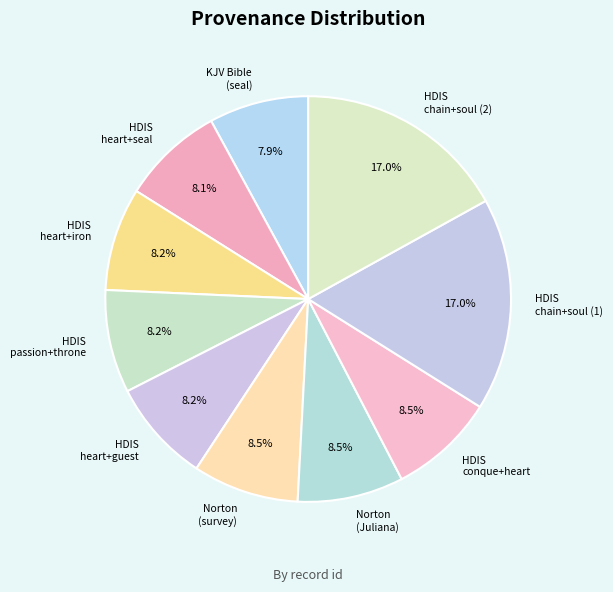

What is the ratio of the value at Norton (survey) to the value at HDIS heart+seal?

1.0